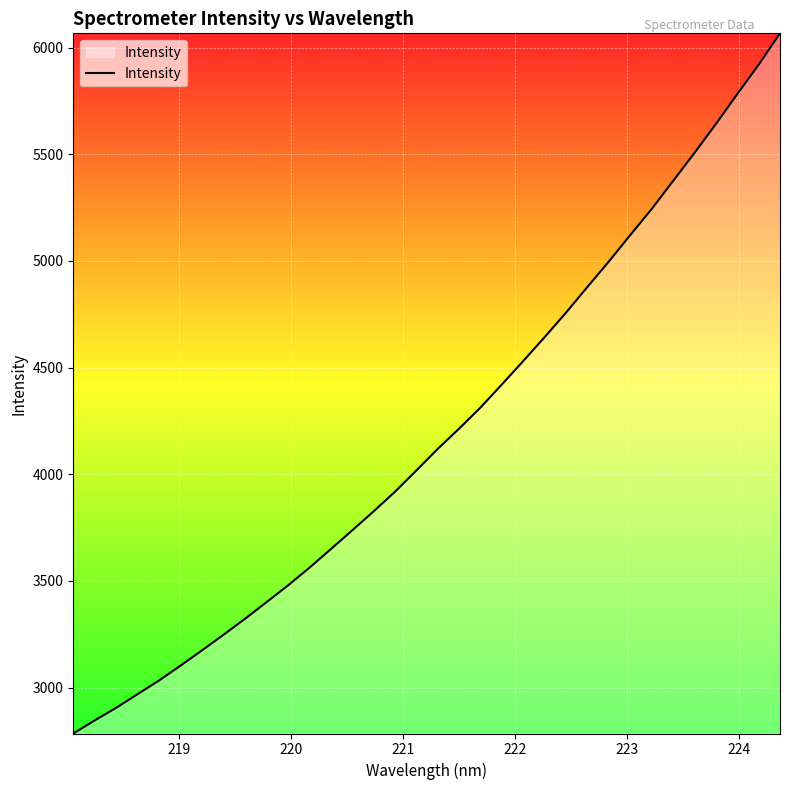

How many lines are shown in the chart?

1